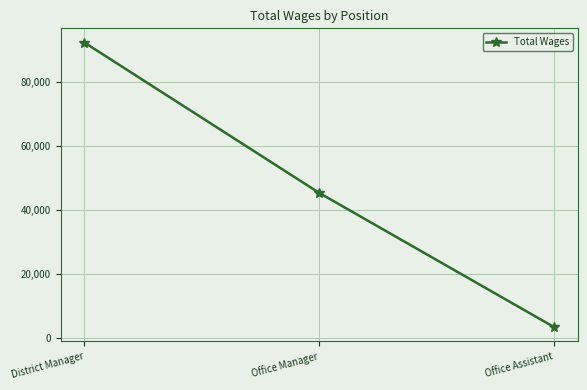

What position from the left is District Manager?

1